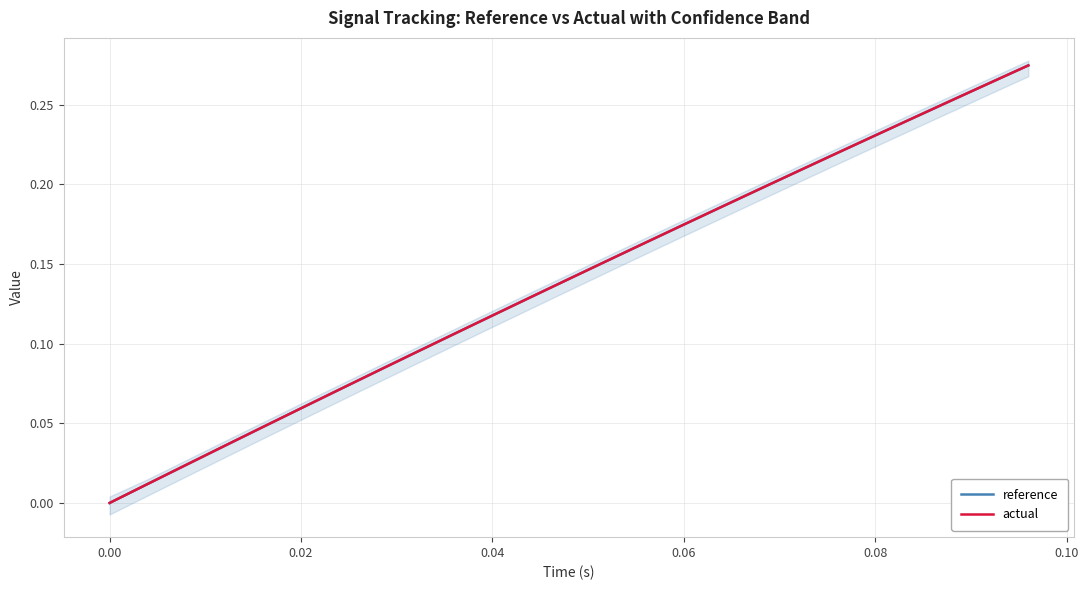

Which series ends up on top after the final intersection of reference and actual?

actual